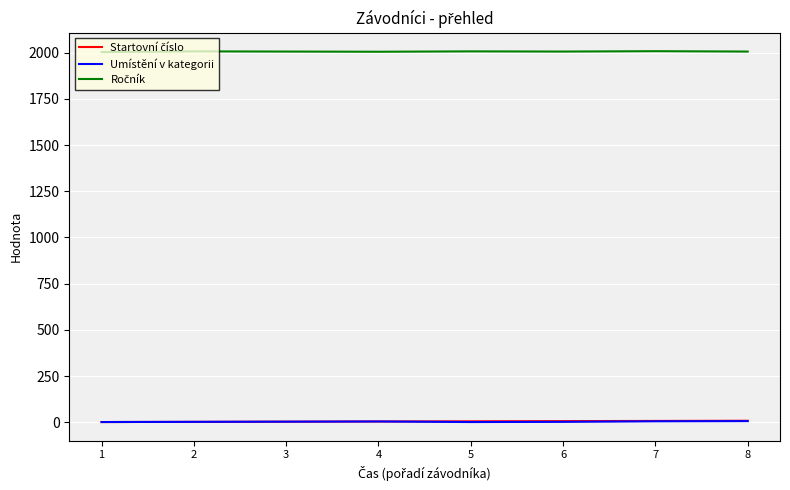

Is it true that Umístění v kategorii equals 4 at 4?

True